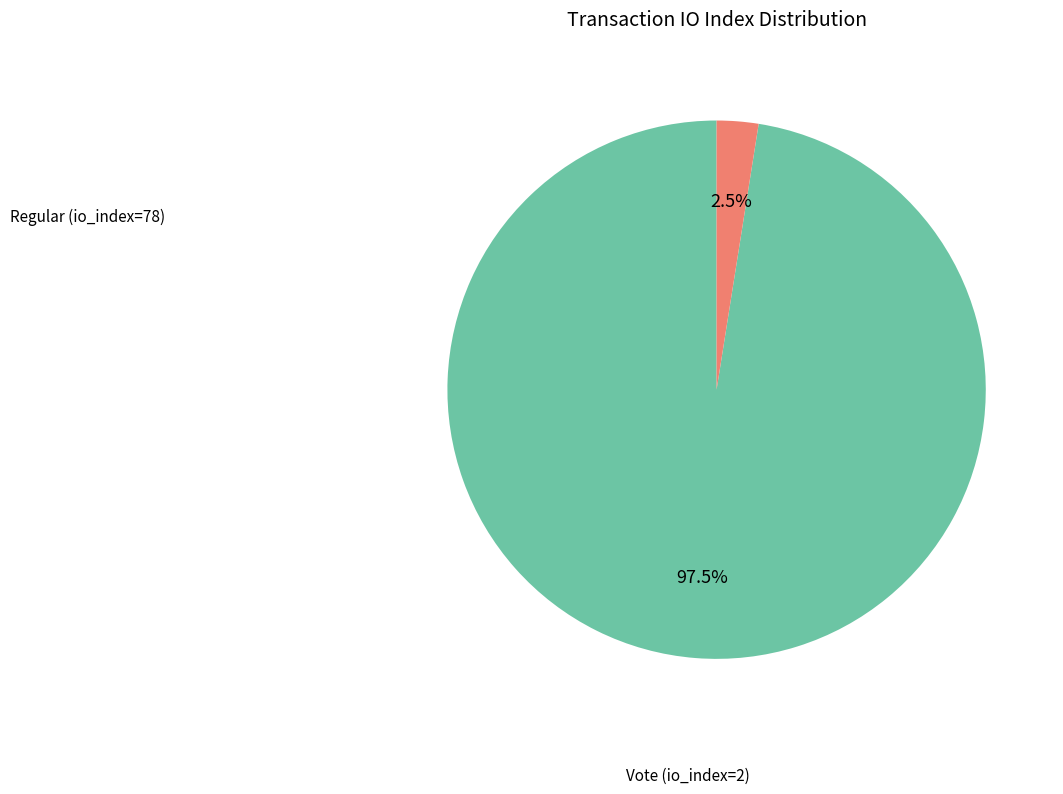

Is there any slice that represents more than half of the pie?

Yes